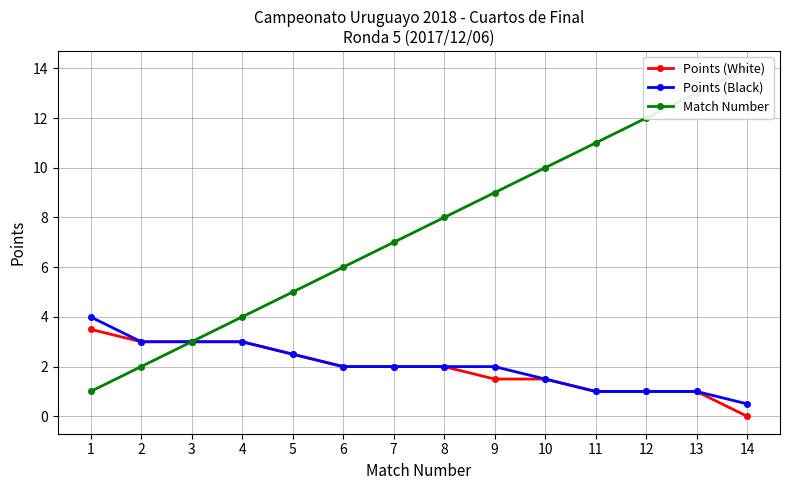

Which series has the largest total across all categories?

Match Number